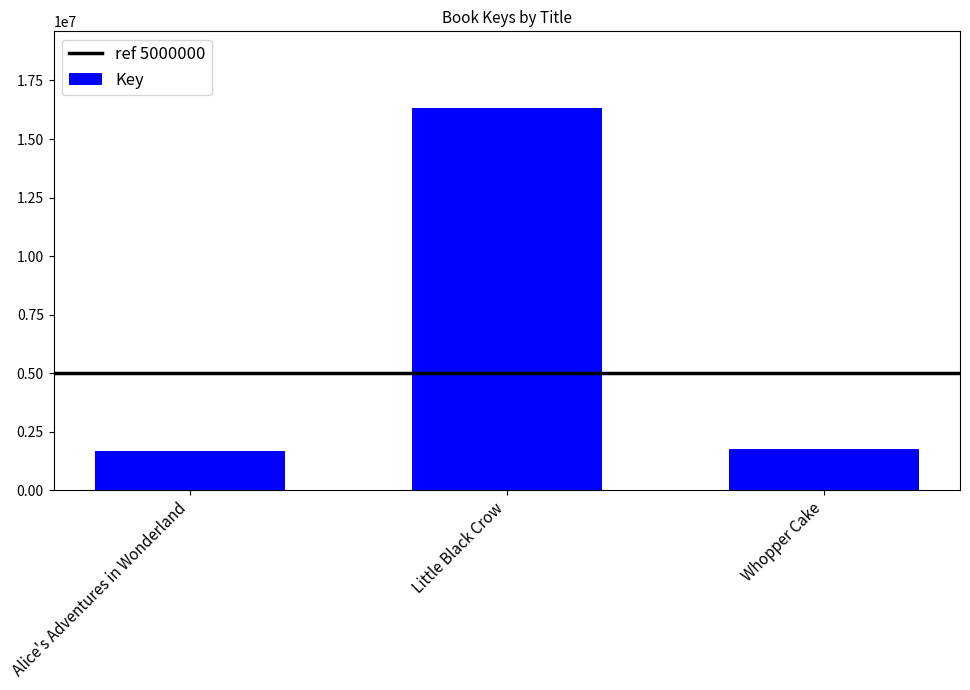

Does the chart contain any negative values?

No